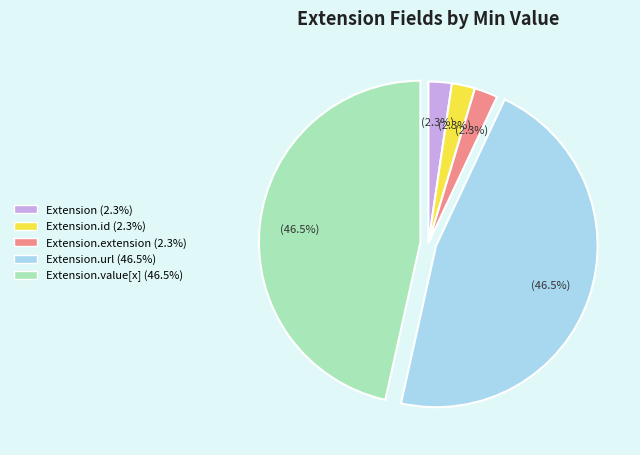

Is there any slice that represents more than half of the pie?

No